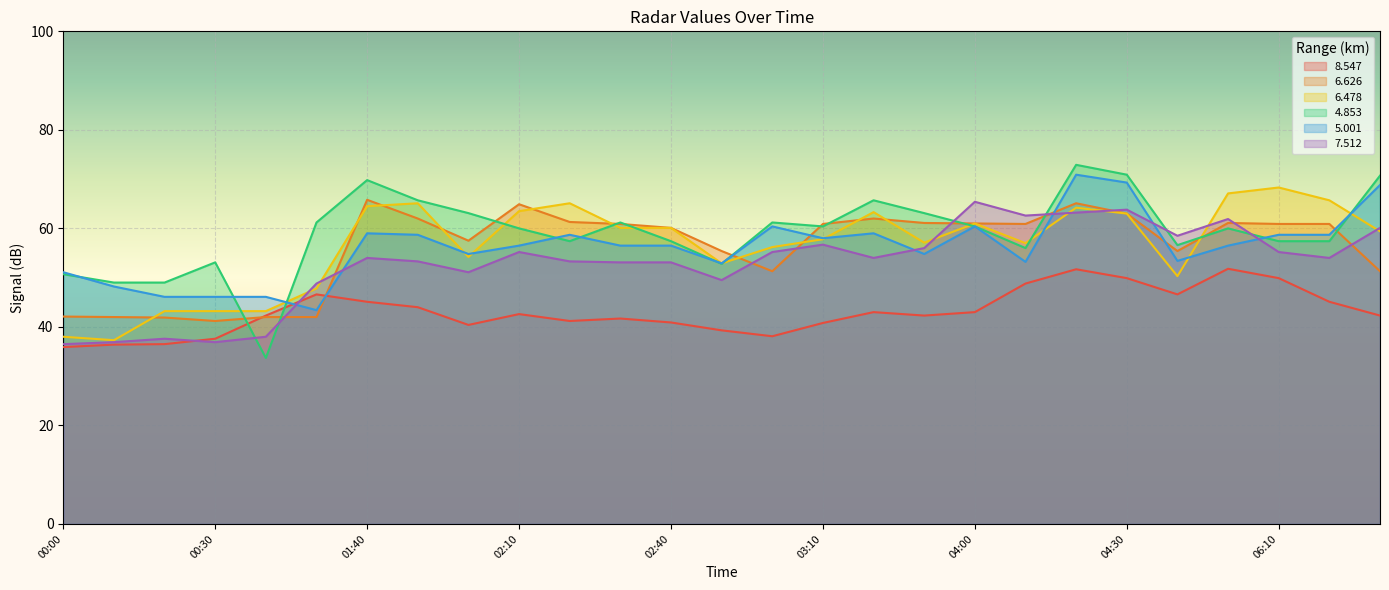

At which label does 6.626 reach its minimum?

00:30